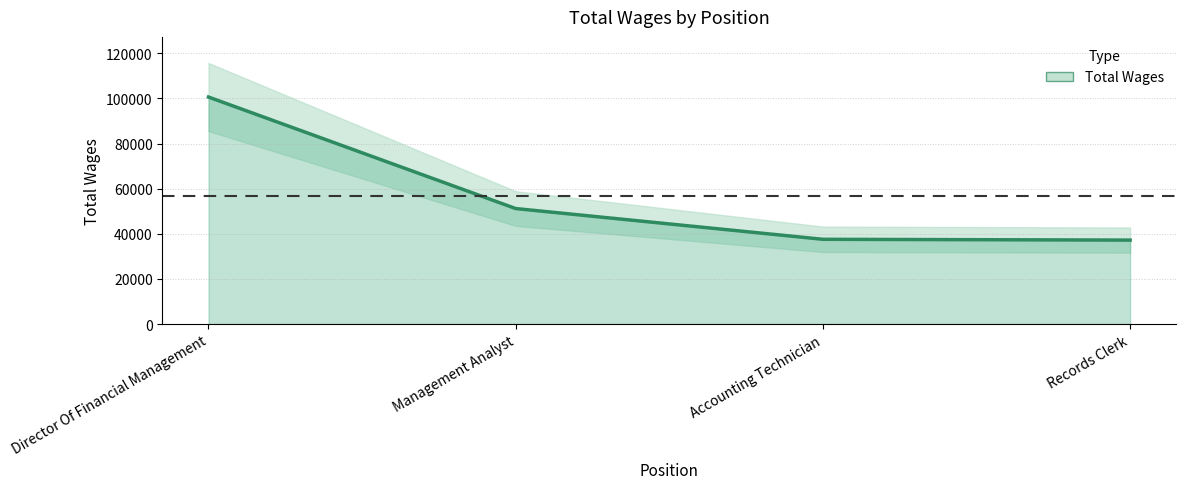

Rank the categories by value from highest to lowest.

Director Of Financial Management, Management Analyst, Accounting Technician, Records Clerk